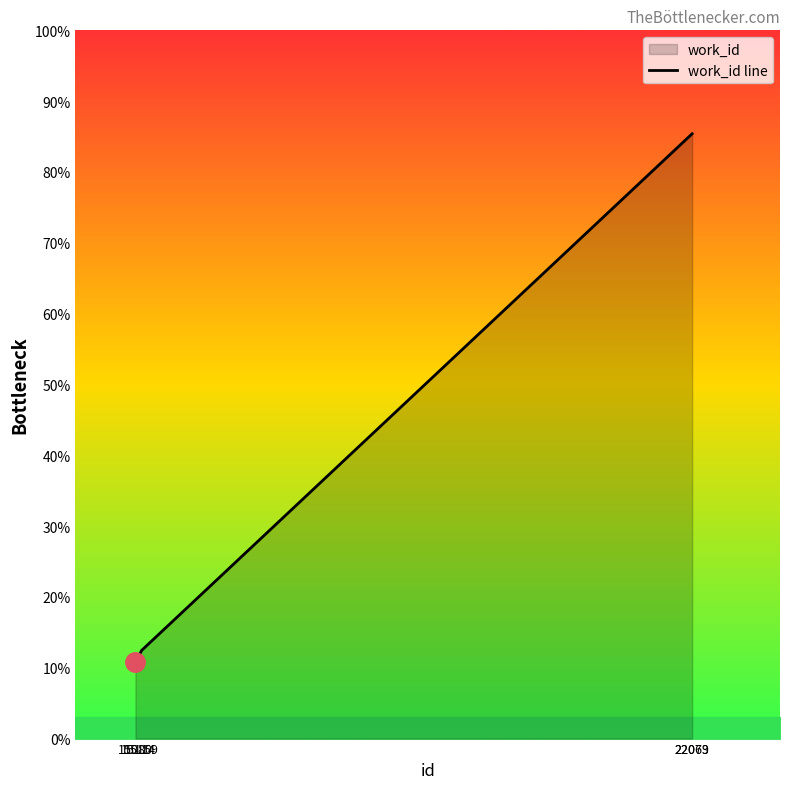

The value at 15080 is 7470. True or false?

False